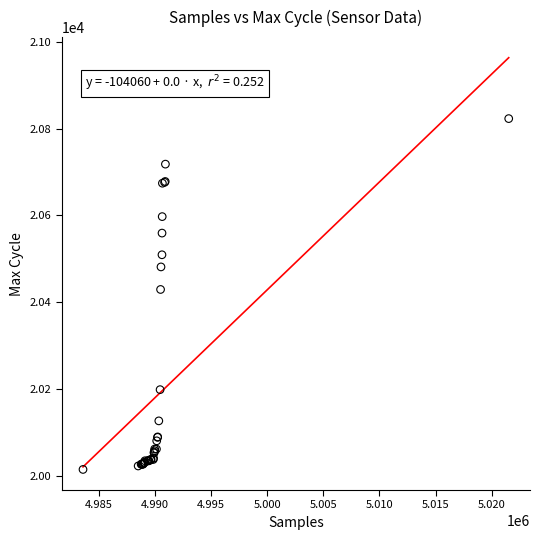

What Y value in the scatter plot is closest to 20418?

20429